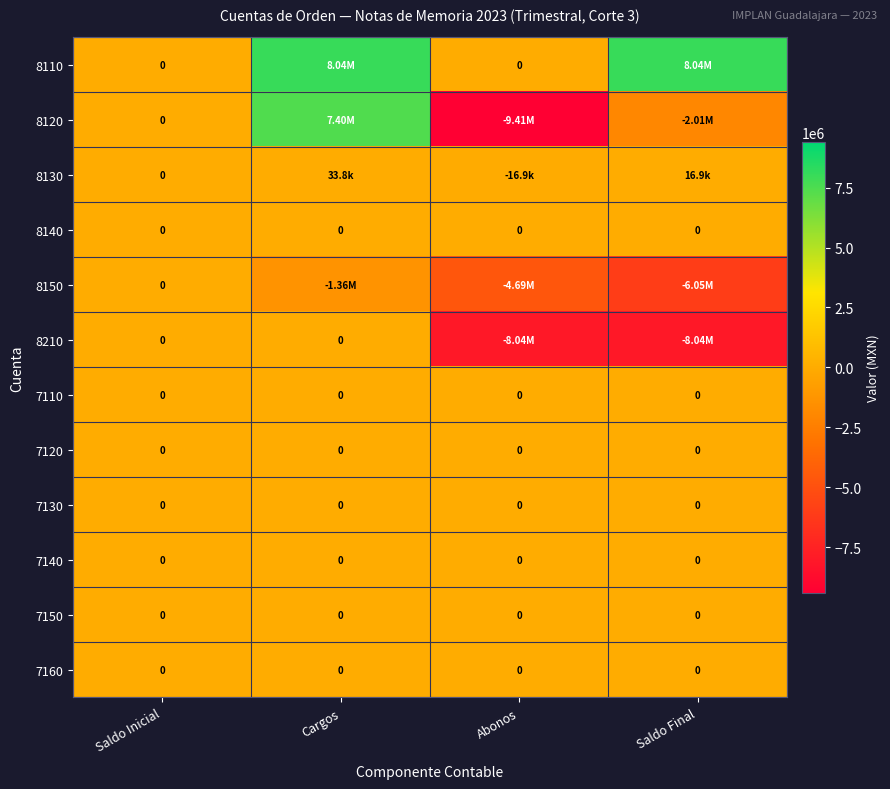

Rank the series by their maximum value, from highest to lowest.

8110, 8120, 8130, 8140, 8150, 8210, 7110, 7120, 7130, 7140, 7150, 7160